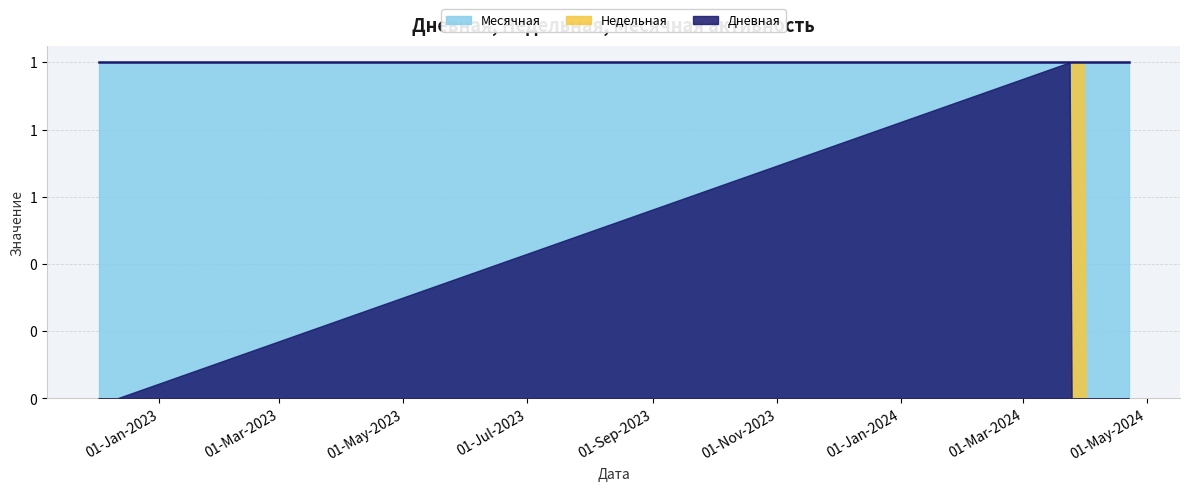

What is the label of the 7th point from the right?

2024-04-16